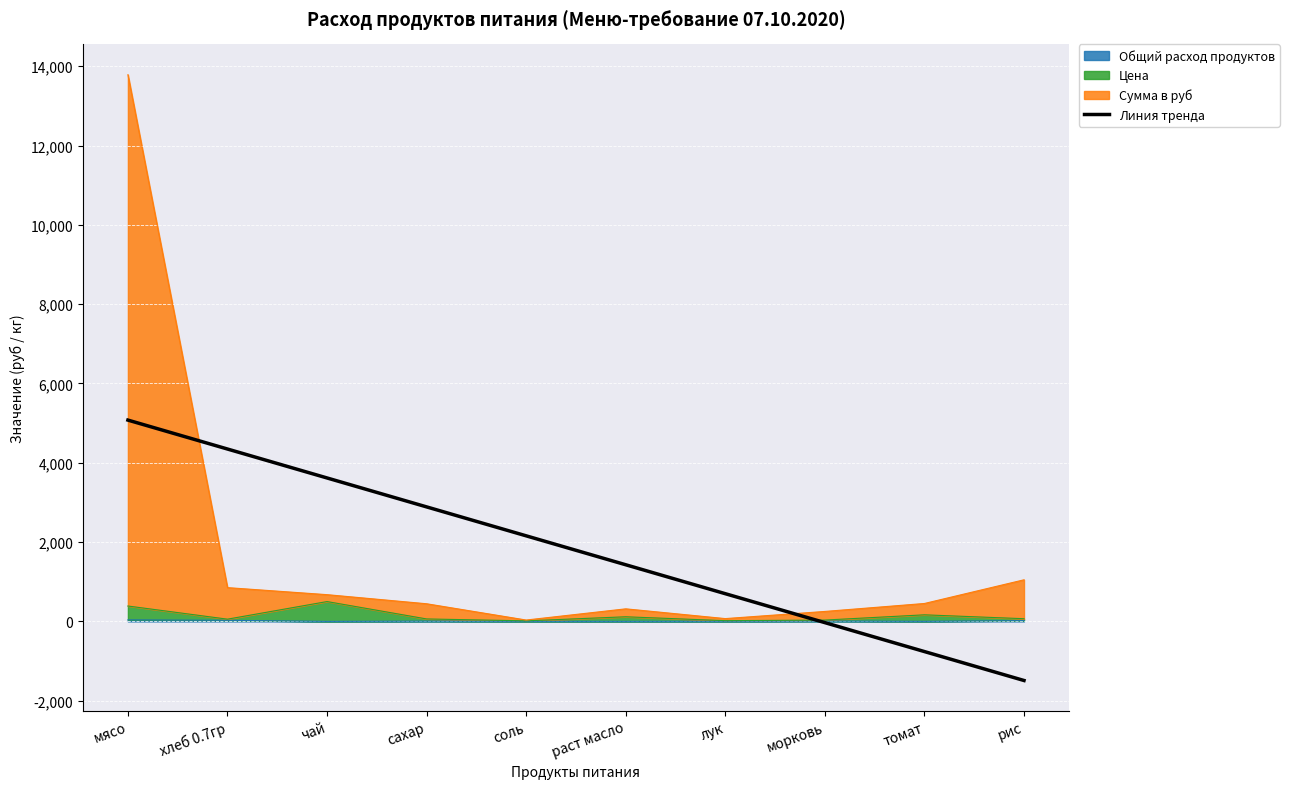

What is the sum of the values at рис and лук?

-791.4